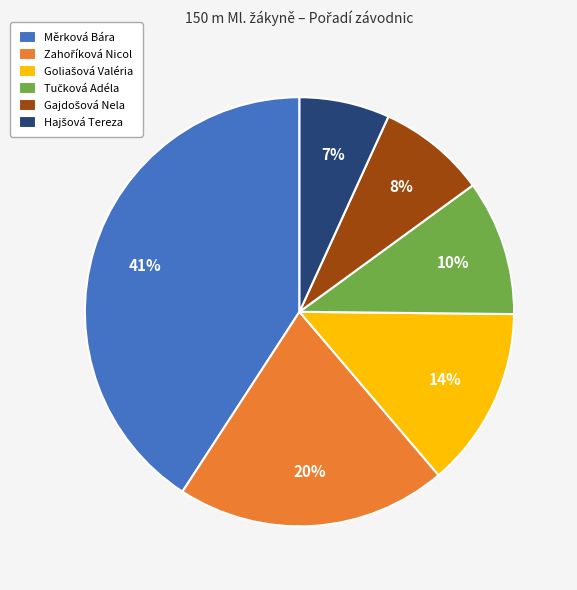

Which category has the biggest portion of the pie?

Měrková Bára